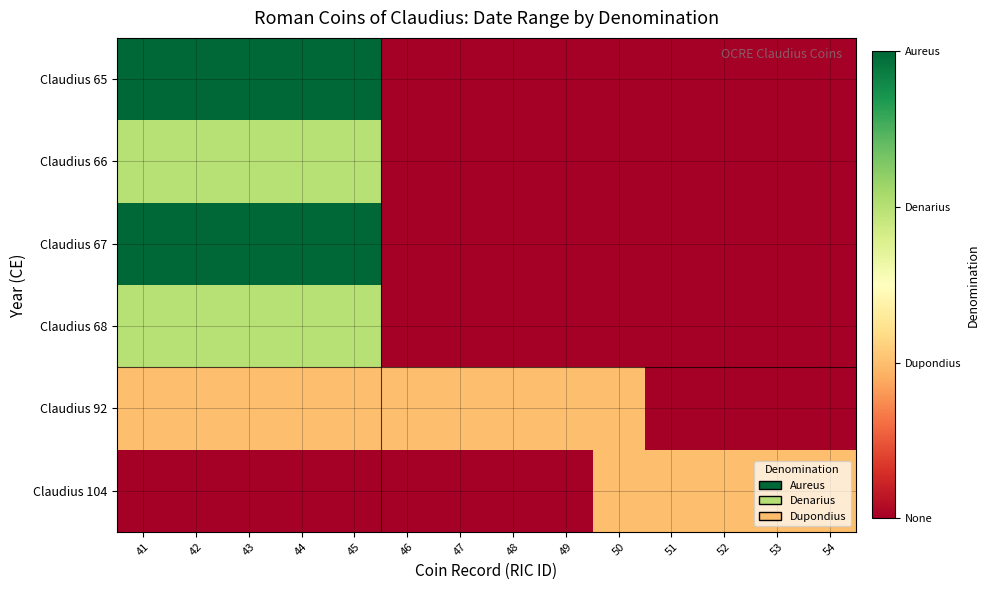

Reading left to right, extract all data points from this chart.

Claudius 65: 41=3	42=3	43=3	44=3	45=3	46=0	47=0	48=0	49=0	50=0	51=0	52=0	53=0	54=0
Claudius 66: 41=2	42=2	43=2	44=2	45=2	46=0	47=0	48=0	49=0	50=0	51=0	52=0	53=0	54=0
Claudius 67: 41=3	42=3	43=3	44=3	45=3	46=0	47=0	48=0	49=0	50=0	51=0	52=0	53=0	54=0
Claudius 68: 41=2	42=2	43=2	44=2	45=2	46=0	47=0	48=0	49=0	50=0	51=0	52=0	53=0	54=0
Claudius 92: 41=1	42=1	43=1	44=1	45=1	46=1	47=1	48=1	49=1	50=1	51=0	52=0	53=0	54=0
Claudius 104: 41=0	42=0	43=0	44=0	45=0	46=0	47=0	48=0	49=0	50=1	51=1	52=1	53=1	54=1